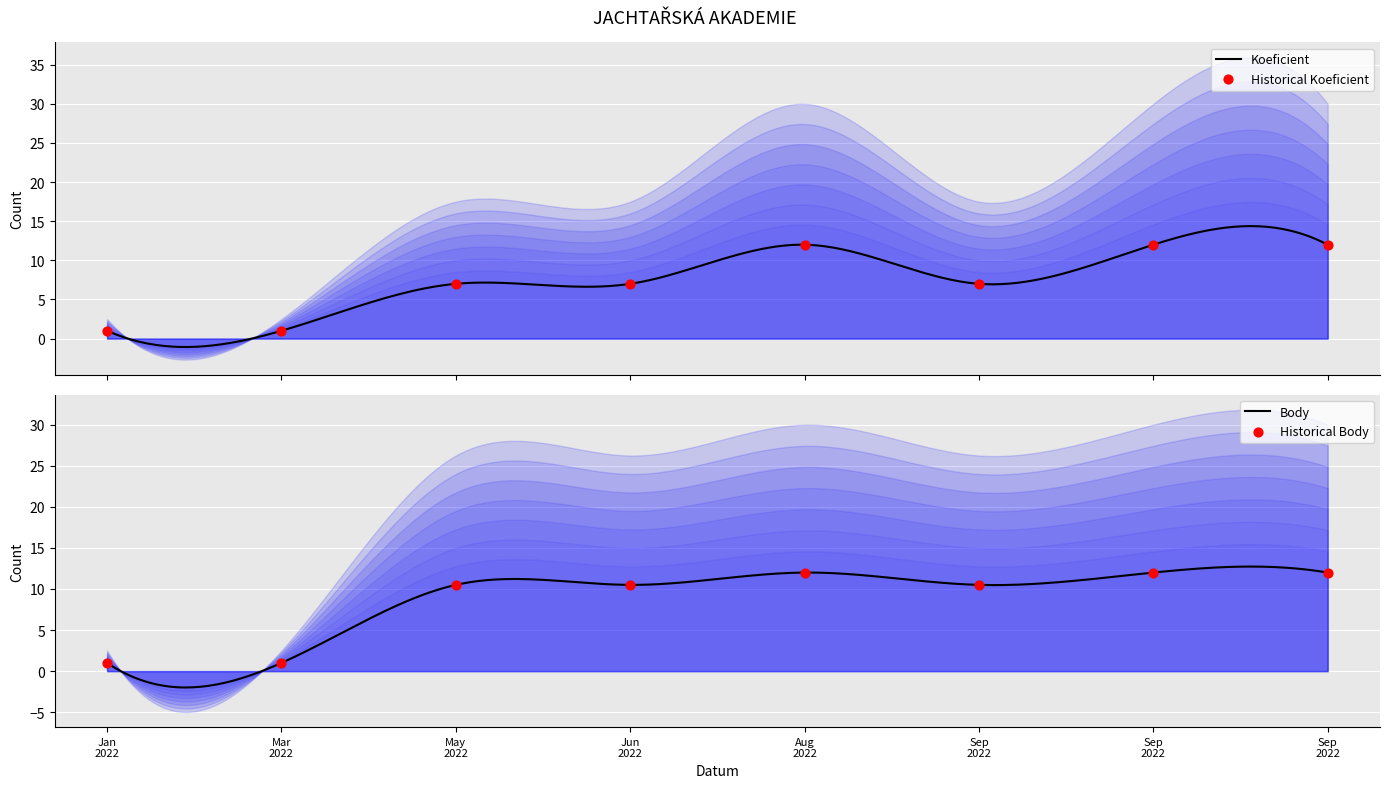

Which series has the largest Y range (max minus min)?

Koeficient